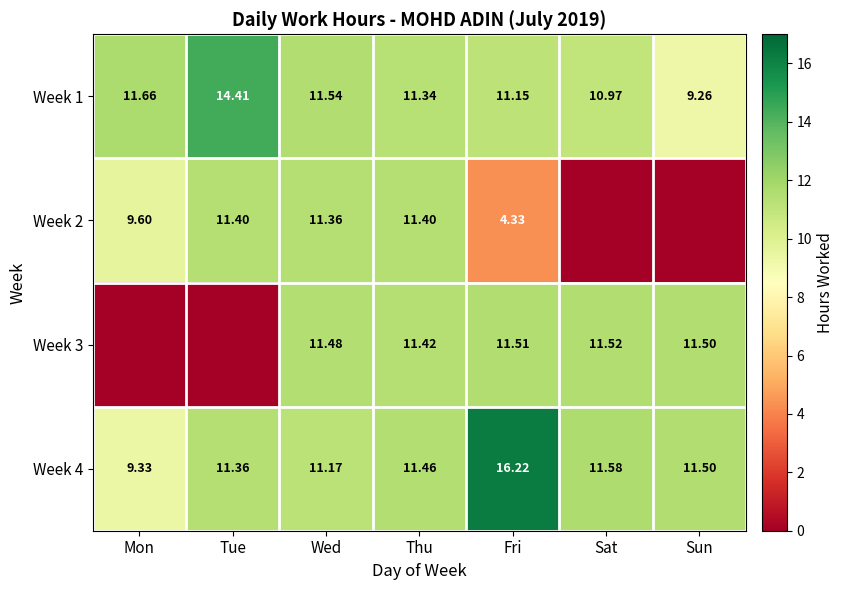

What is the spread (max minus min) of values at Wed?

0.4